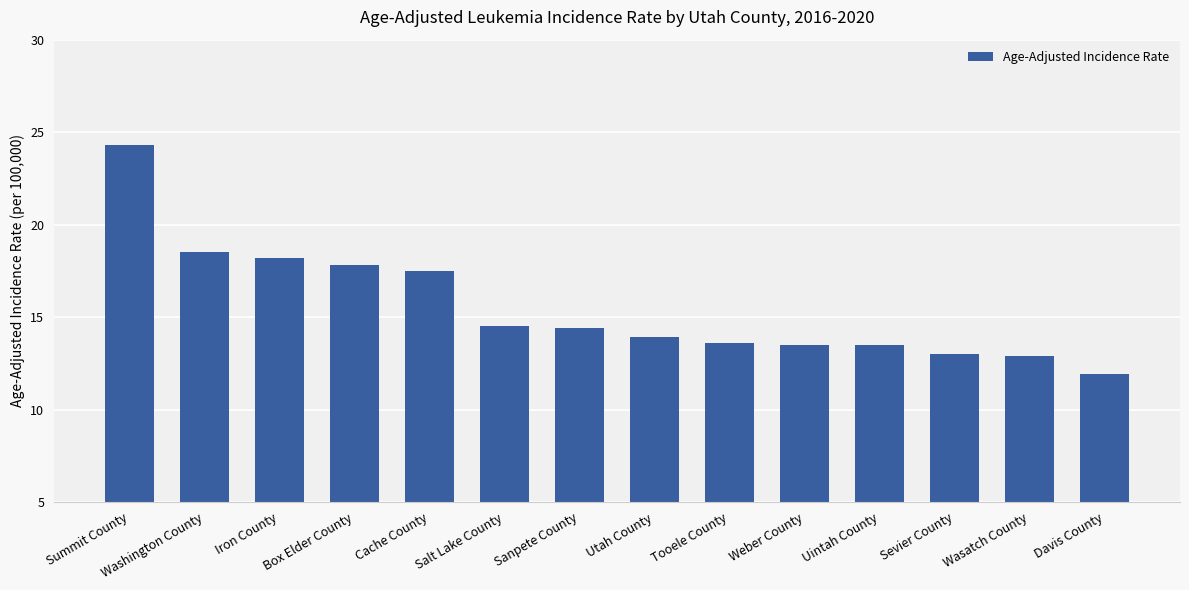

What is the smallest value displayed?

11.9